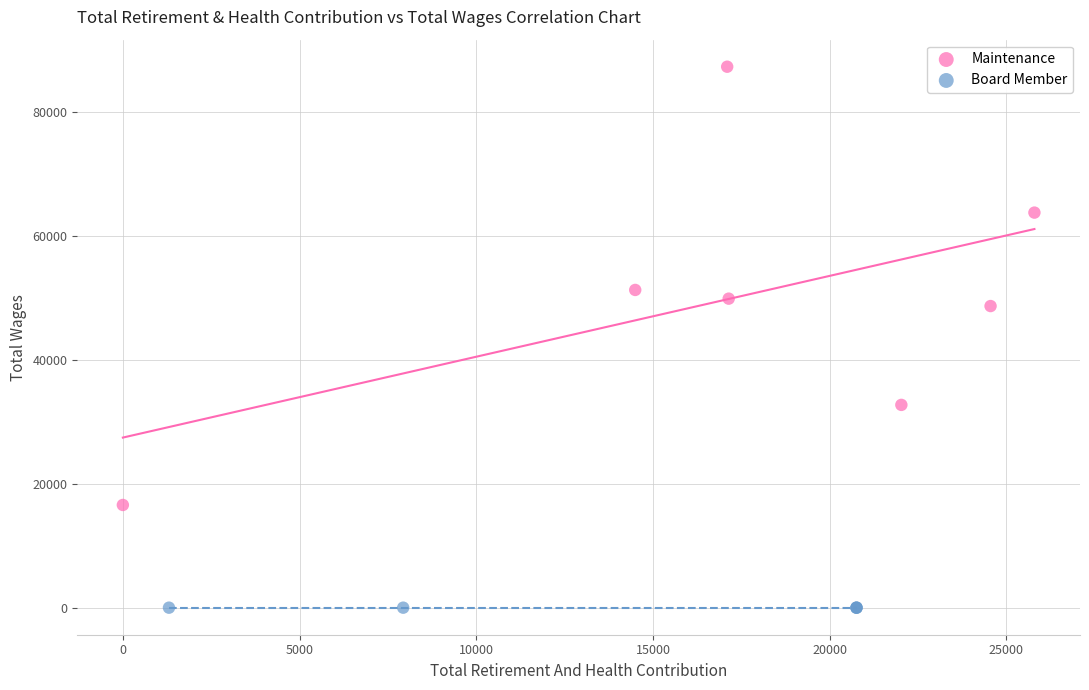

Which series contains the highest Y value?

Maintenance